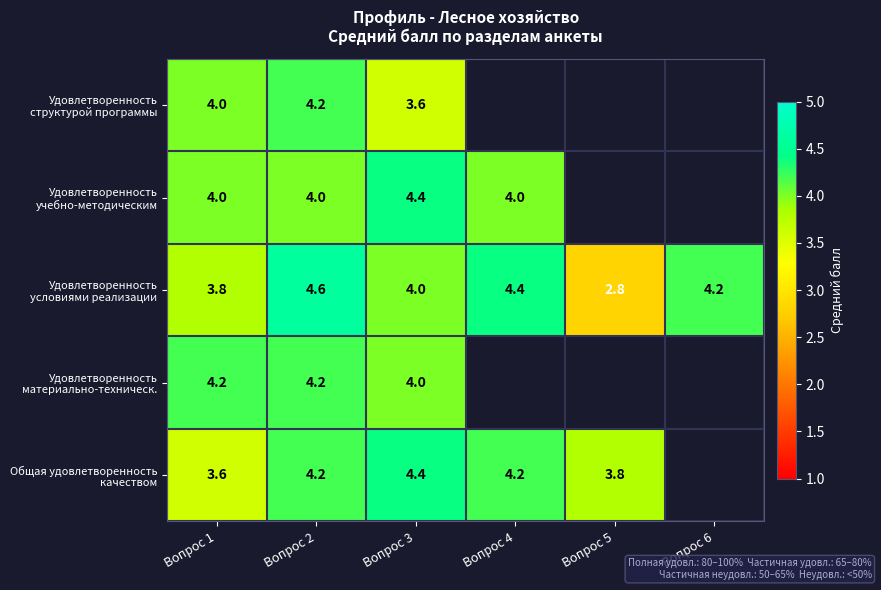

What is the total value across all series at Вопрос 2?

21.2